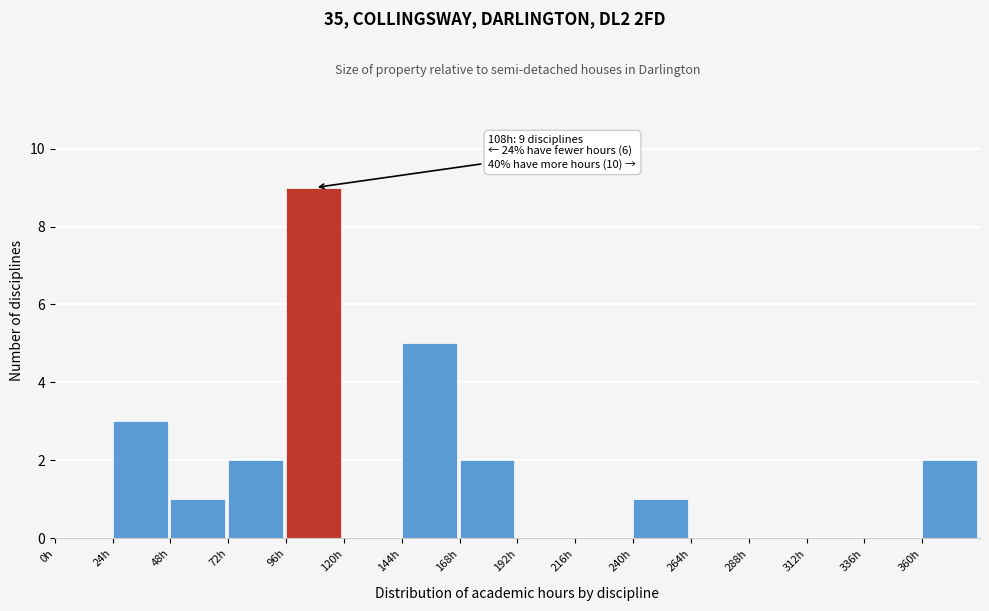

Which range on the x-axis has the tallest bar?

96 to 120